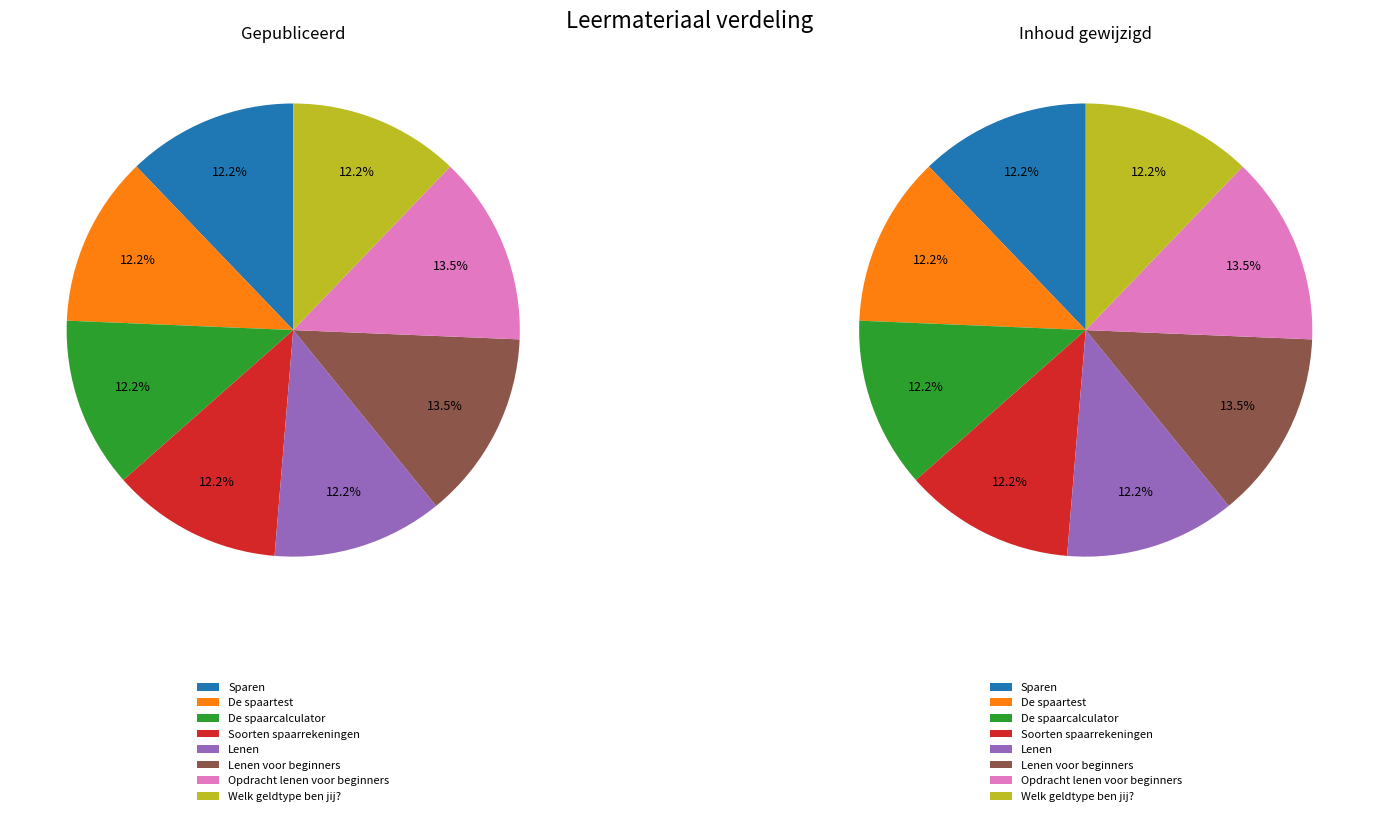

To the nearest percent, what is the combined percentage of Lenen and Lenen voor beginners?

26%